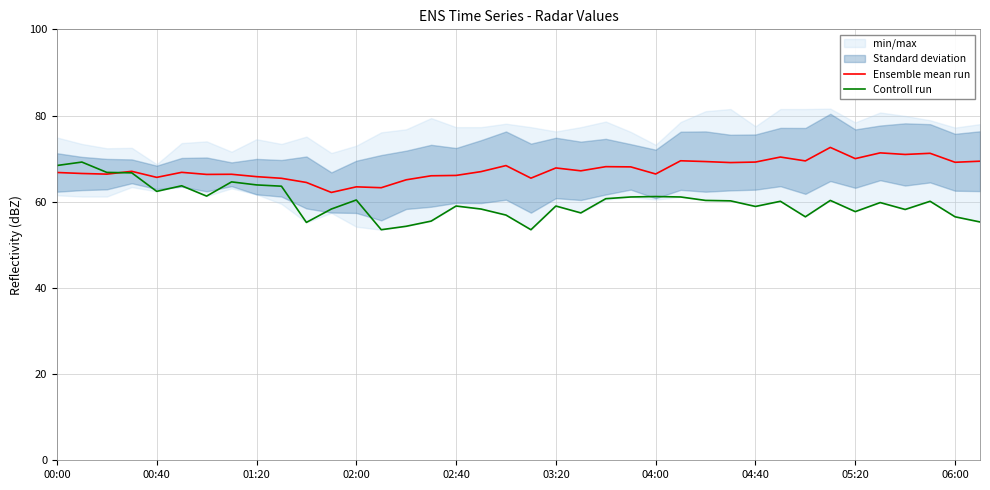

True or false: Controll run and Ensemble mean run intersect in this chart.

True